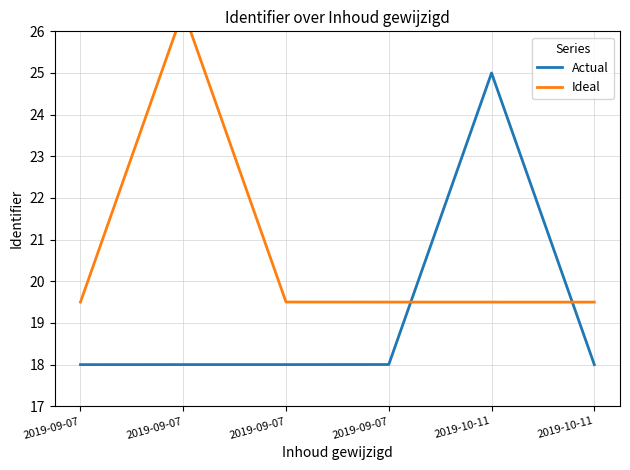

How many lines are shown in the chart?

2